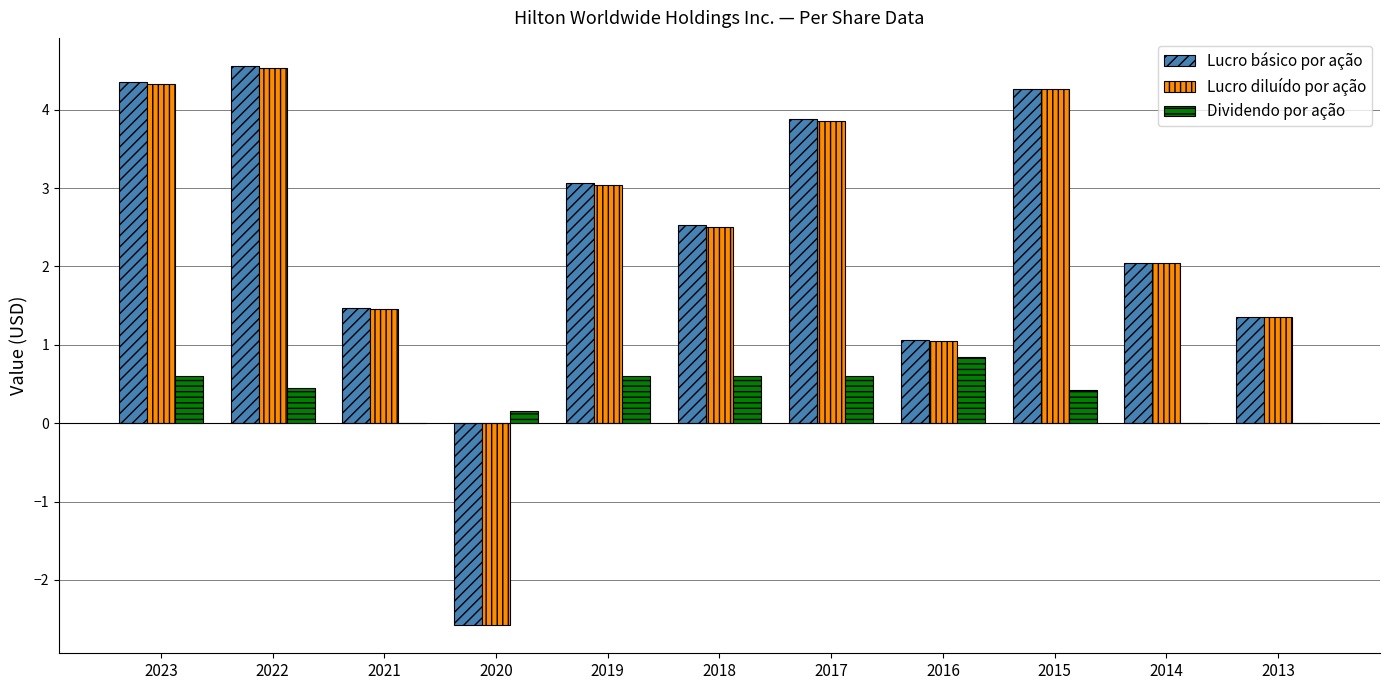

The Dividendo por ação series shows 0.6 at 2019. True or false?

True